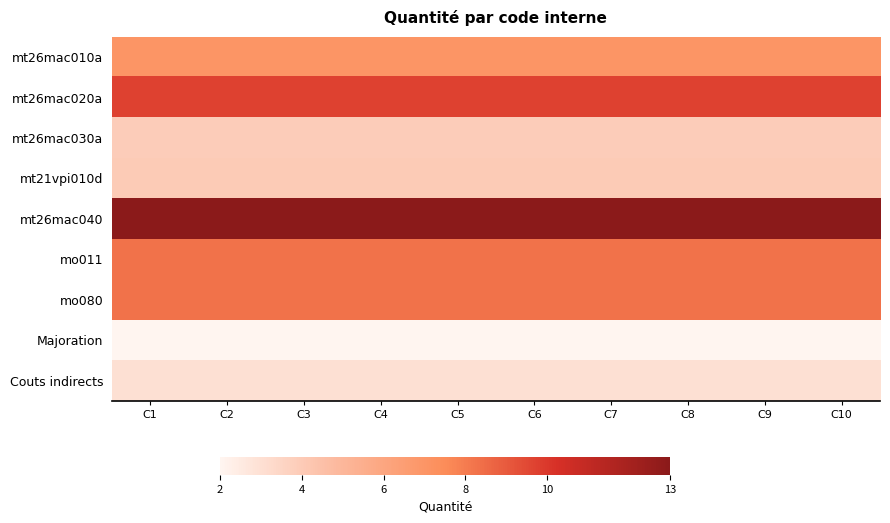

Which has a higher value, C6 or C2?

C6